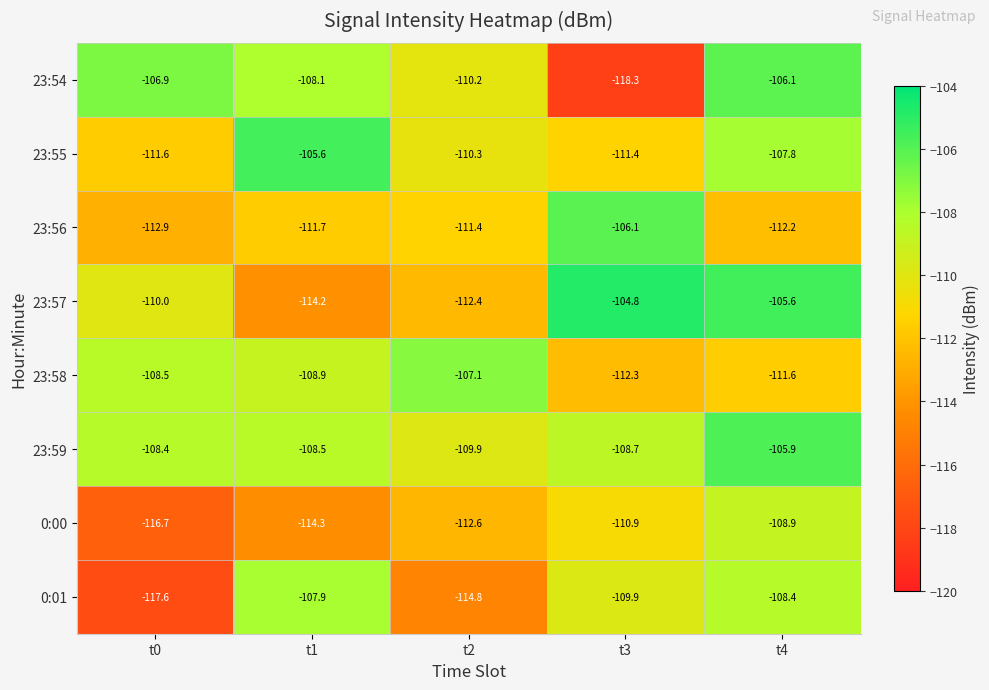

At which category does the chart reach its minimum across all series?

t3